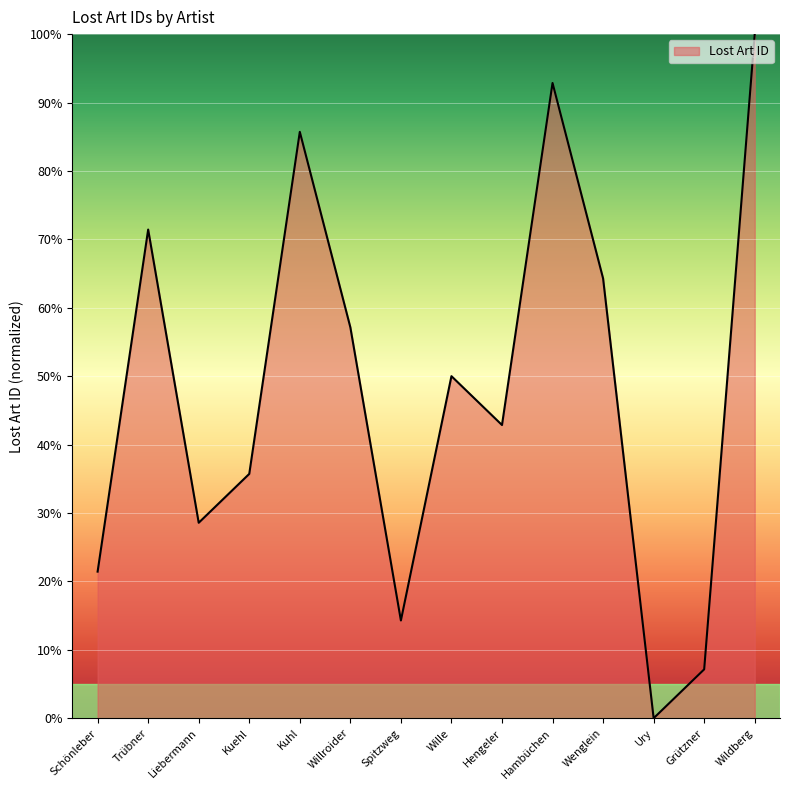

Is it true that the value at Grützner is 3.1?

False